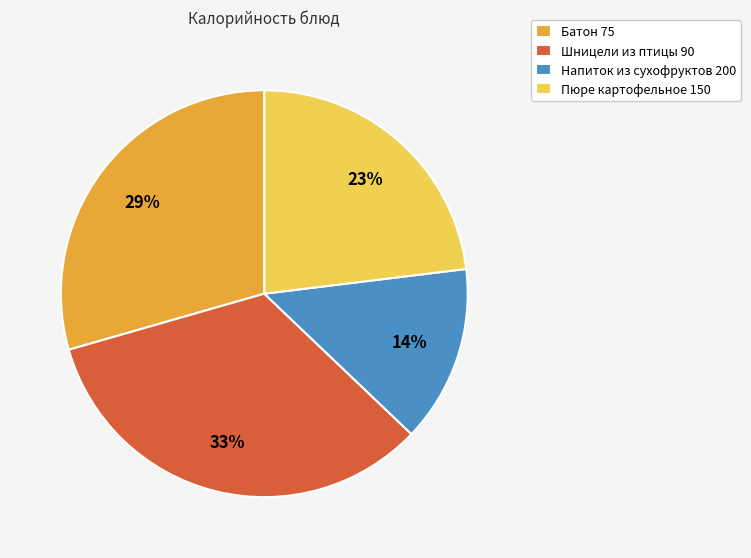

Is there a majority slice in this chart?

No